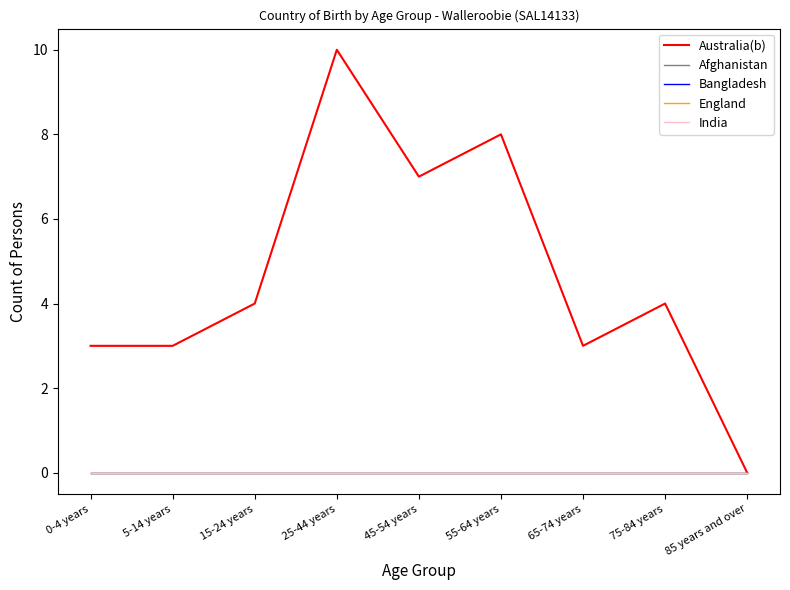

How many interior local valleys does the Australia(b) series have?

2